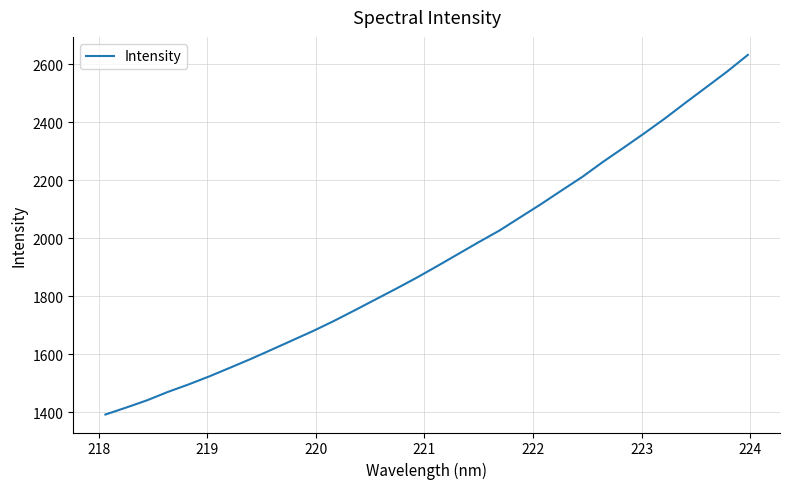

What is the minimum value shown in the chart?

1391.9